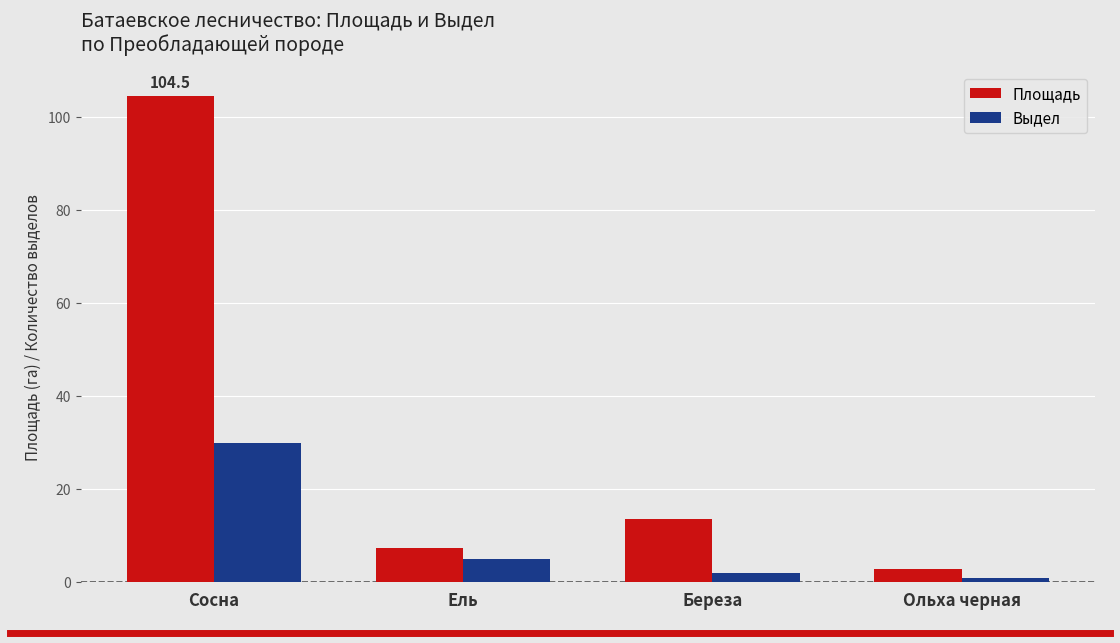

What is the lowest value of the Площадь series?

2.9